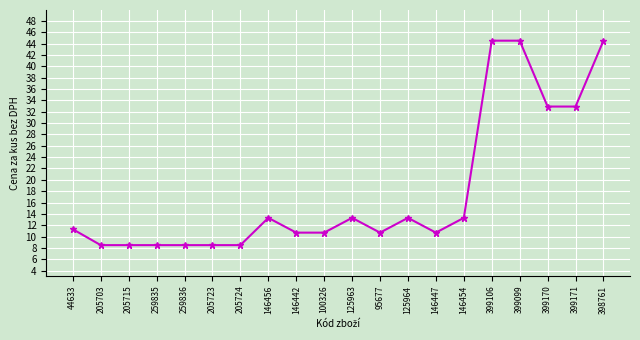

What is the greatest value displayed?

44.5